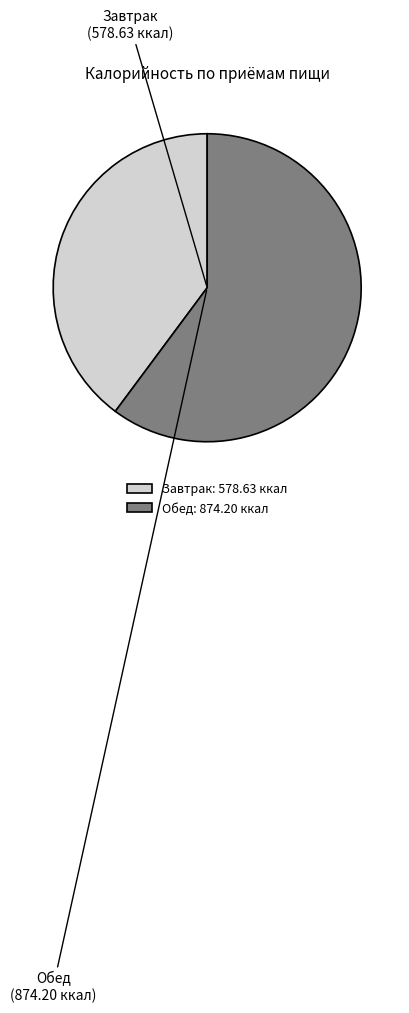

Is the sum of Обед and Завтрак greater than half?

Yes